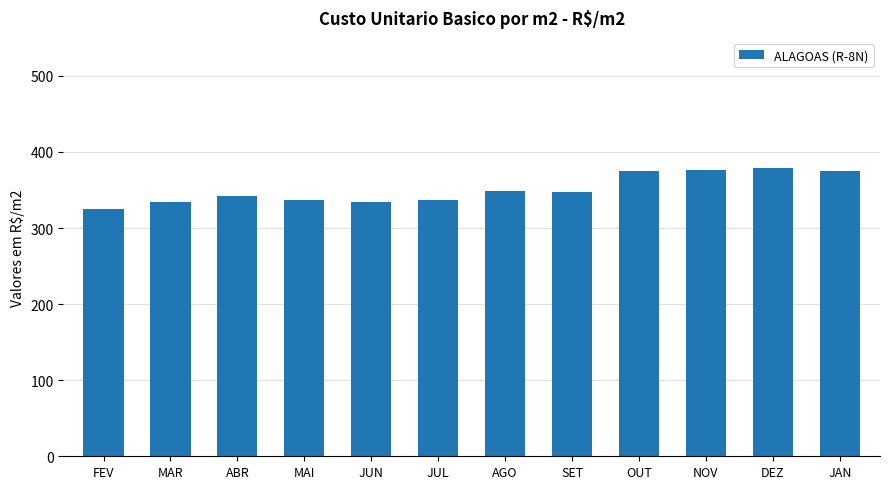

Read the value at MAI.

336.8